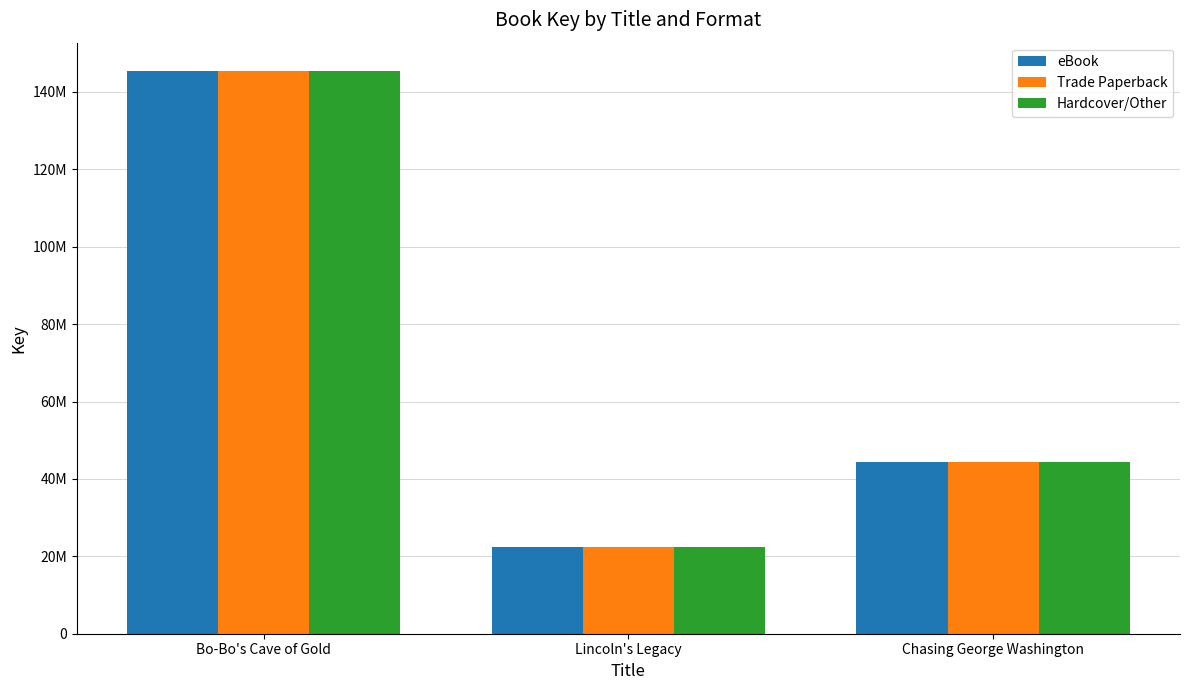

Reading right to left, list all the values displayed in this chart.

eBook: 44254525	22295082	145457971
Trade Paperback: 44254525	22295082	145457971
Hardcover/Other: 44254525	22295082	145457971